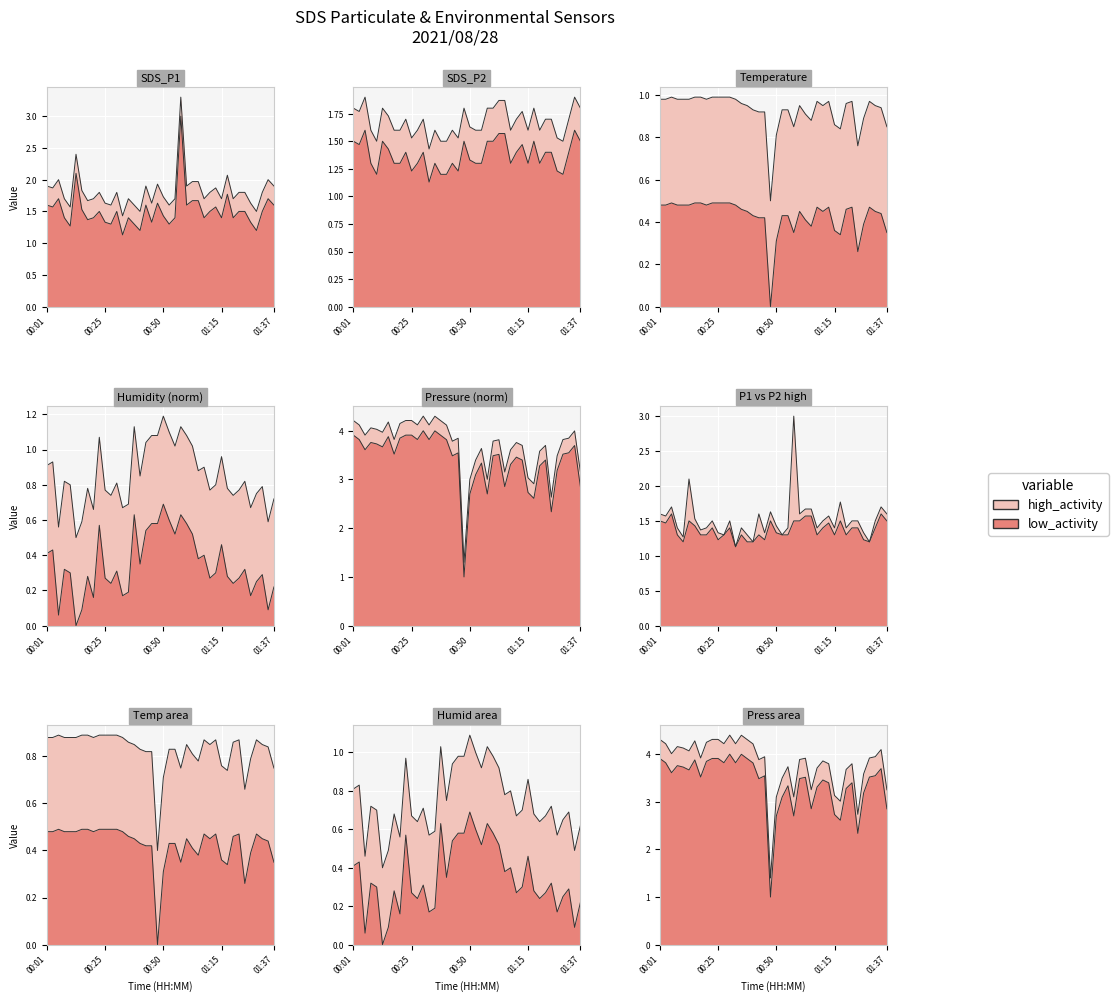

True or false: SDS_P1 and SDS_P2 cross at least once.

False